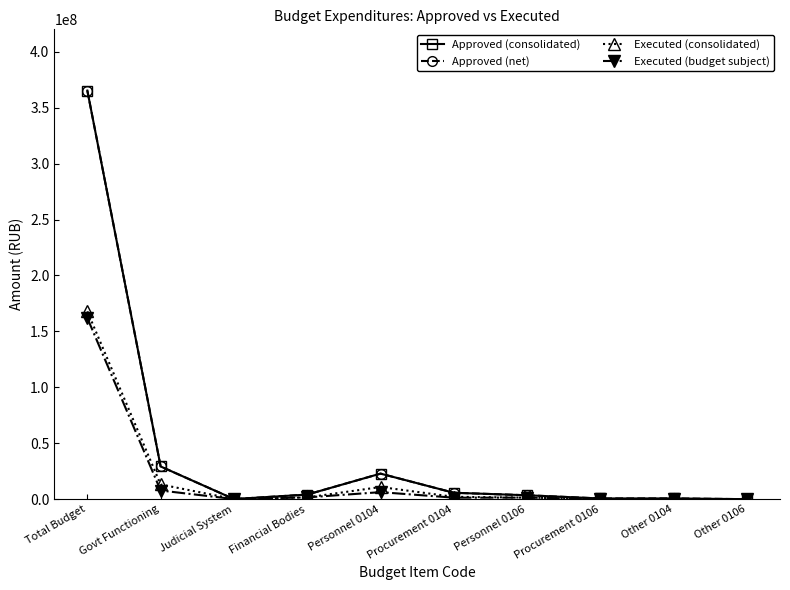

What is the difference between the highest and lowest values at Other 0104?

550334.5